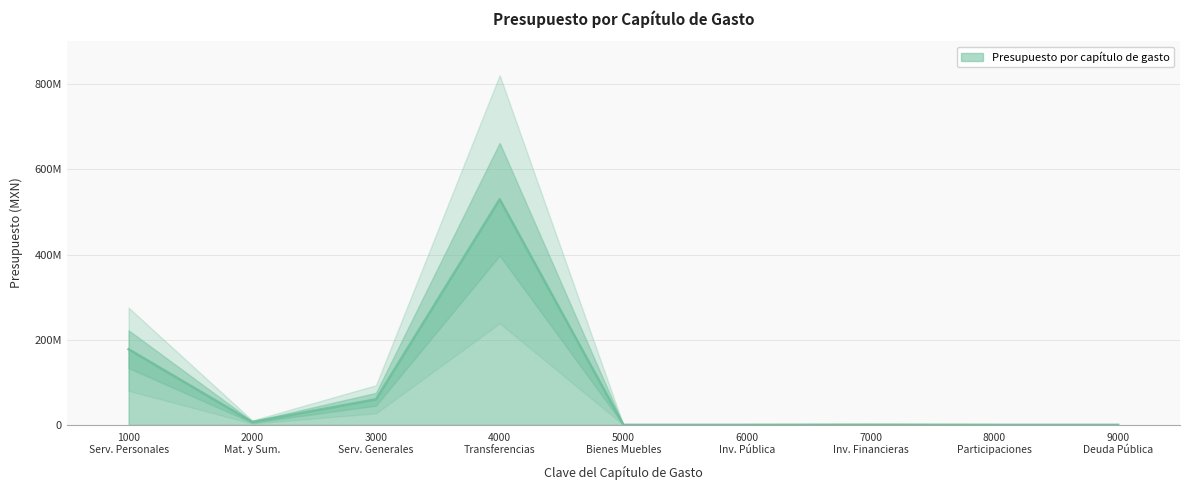

Does the chart display data point markers on the line(s)?

No